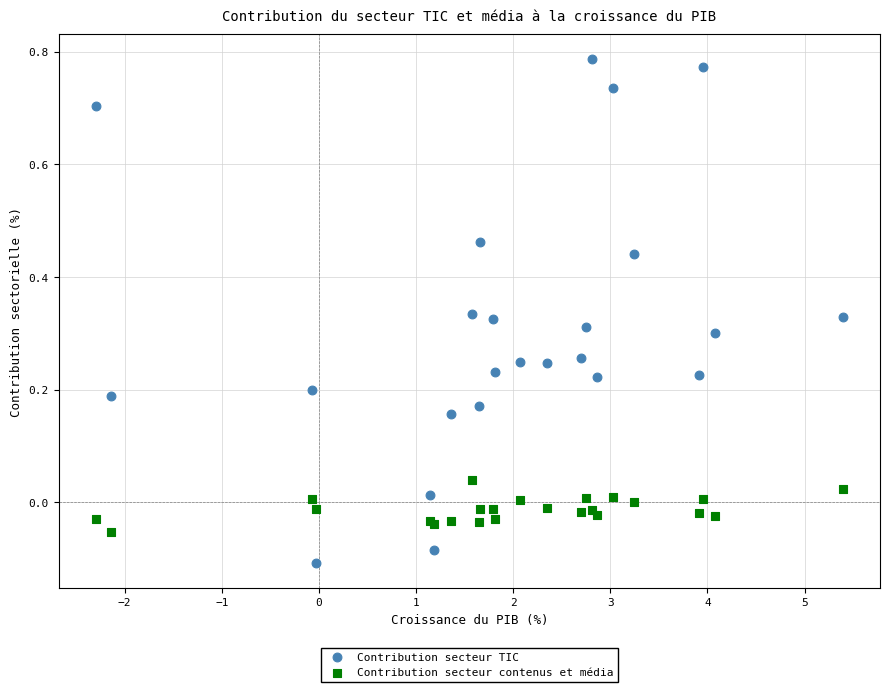

Which series contains the highest Y value?

Contribution secteur TIC